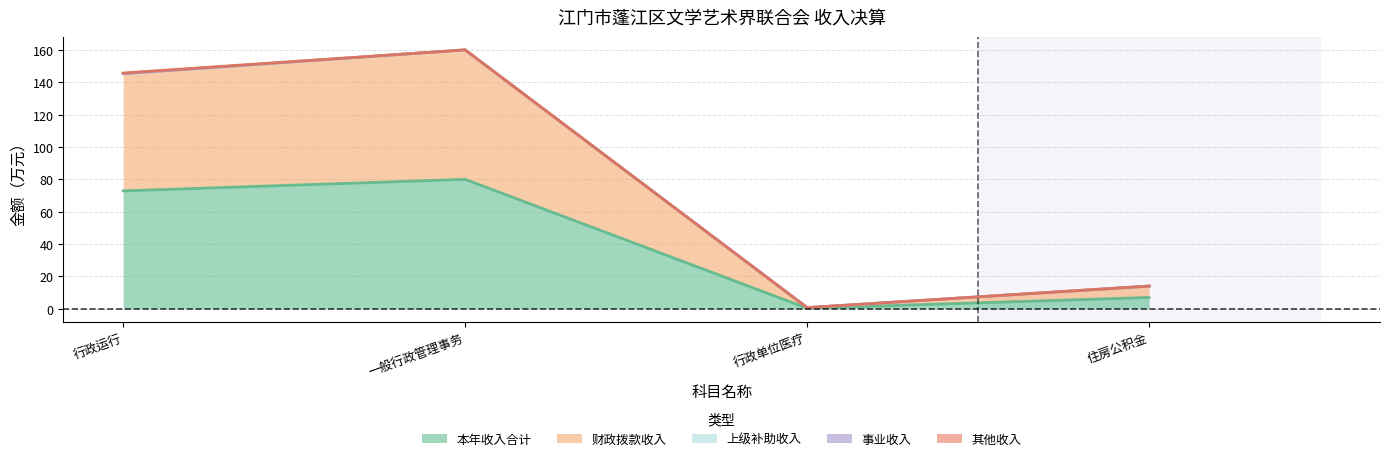

Rank the series by their maximum value, from highest to lowest.

本年收入合计, 财政拨款收入, 其他收入, 上级补助收入, 事业收入